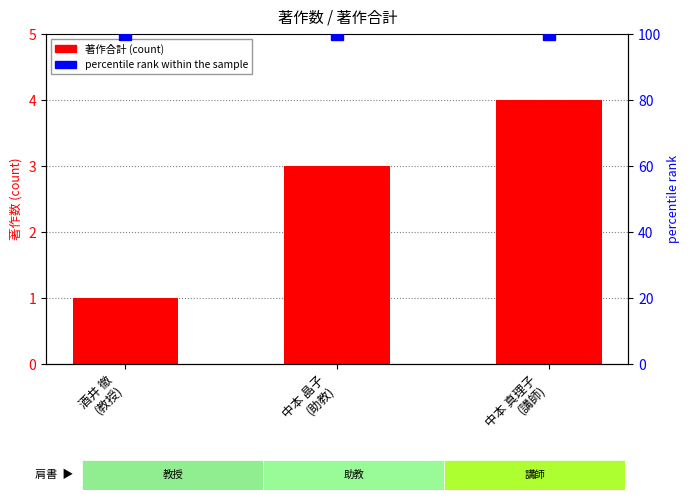

What is the sum of all percentile rank within the sample values?

300